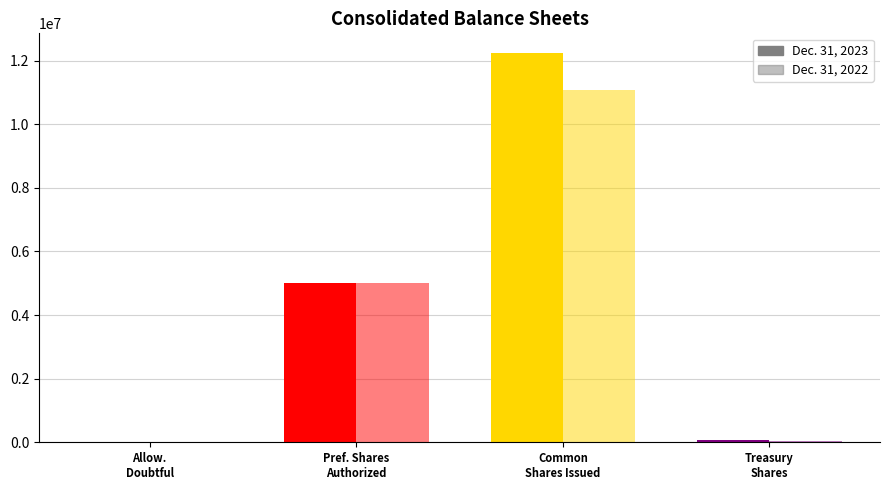

Does the chart contain any negative values?

No